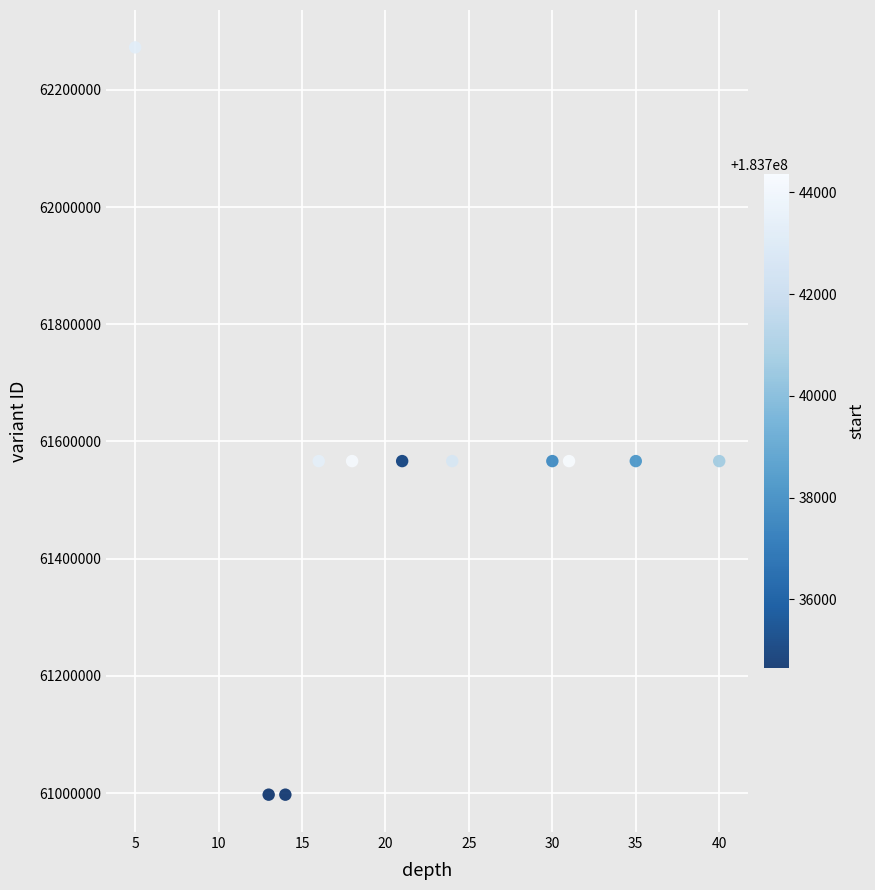

What is the range of X values (max minus min)?

35